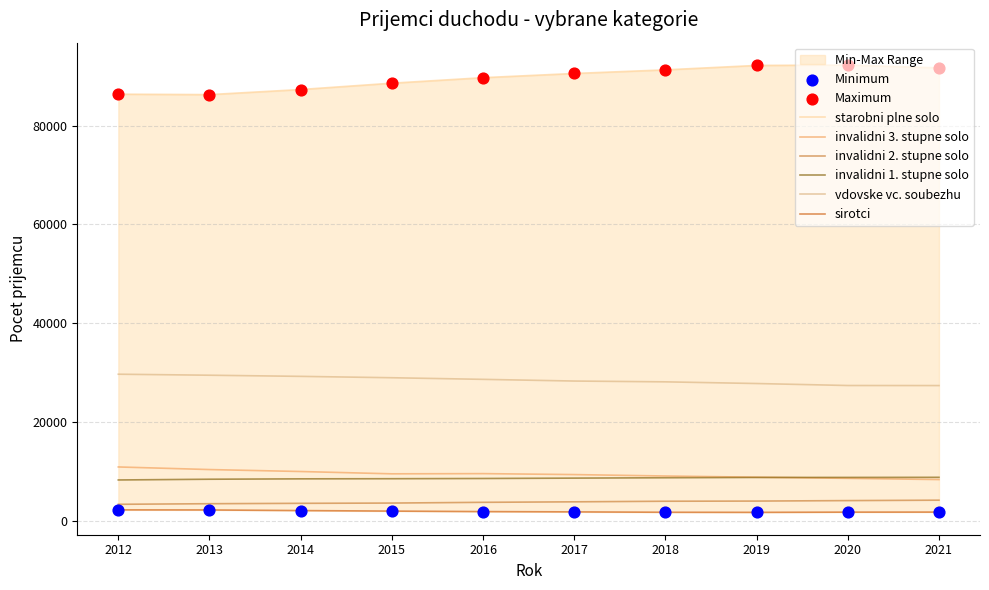

What are all the series names shown in the legend?

starobni plne solo, invalidni 3. stupne solo, invalidni 2. stupne solo, invalidni 1. stupne solo, vdovske vc. soubezhu, sirotci